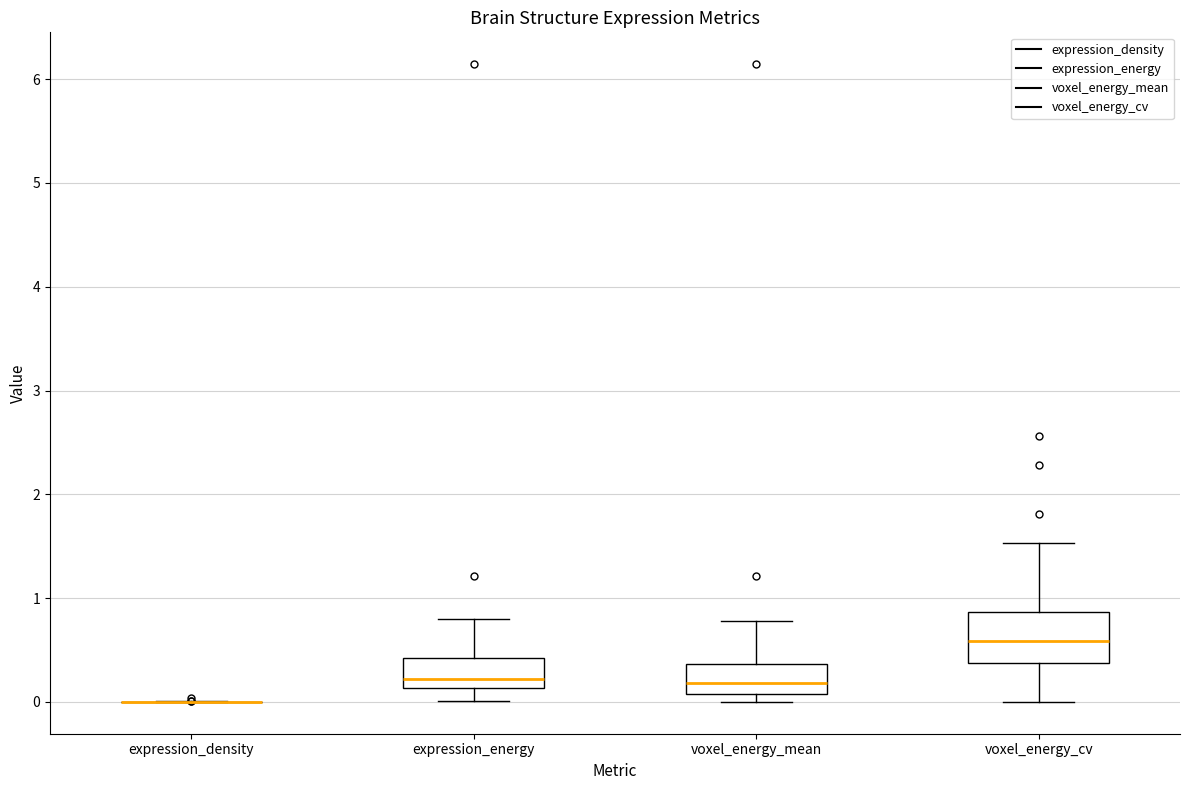

Reading left to right, read every box against the y-axis: the position of its median line, the range the box covers, and the ends of its whiskers. The values are not printed on the chart, so give them approximately, as read against the axis.

expression_density: box collapsed to a line at 0.0, whiskers 0.0 to 0.0
expression_energy: median 0.2, box 0.1 to 0.4, whiskers 0.0 to 0.8
voxel_energy_mean: median 0.2, box 0.1 to 0.4, whiskers 0.0 to 0.8
voxel_energy_cv: median 0.6, box 0.4 to 0.9, whiskers 0.0 to 1.5